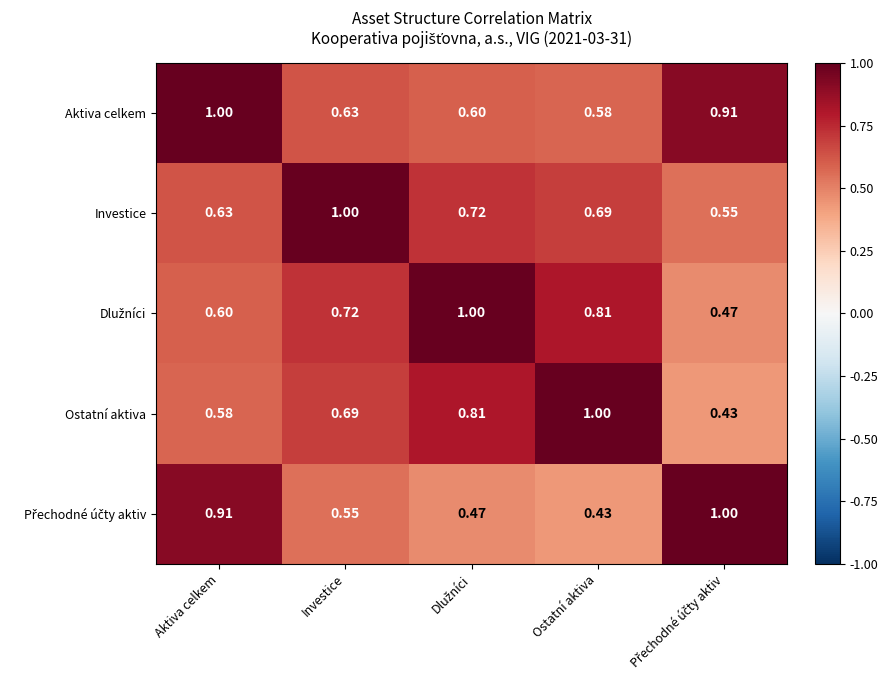

Where is Aktiva celkem nearest to the value 0?

Ostatní aktiva